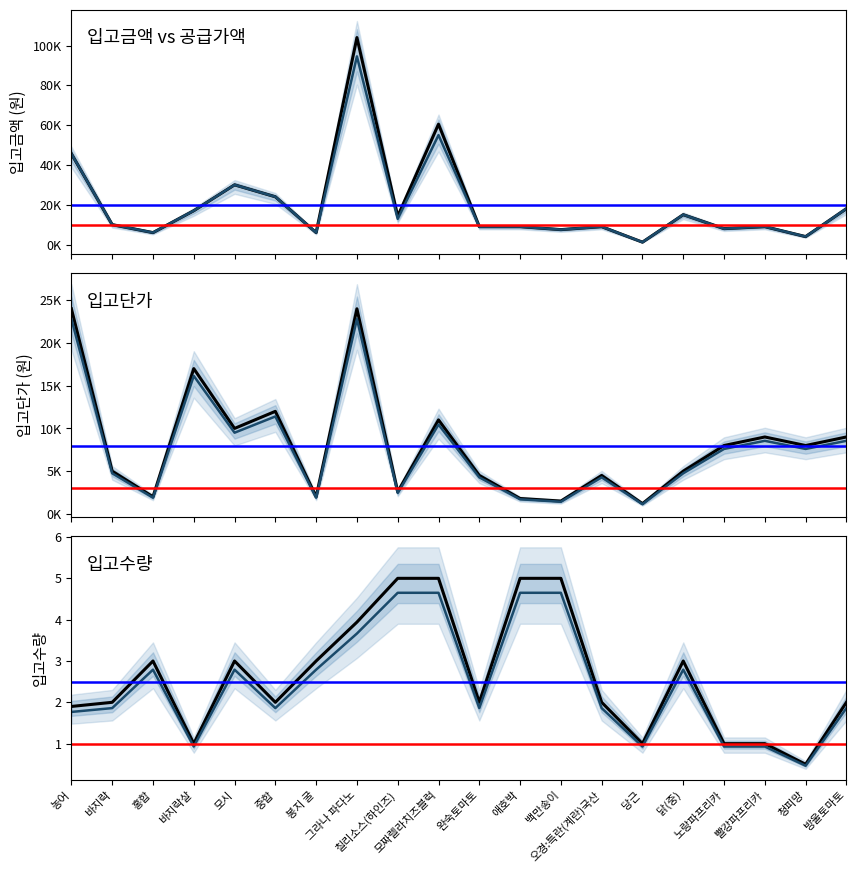

What is the difference between the maximum and second lowest values in the 입고금액 series?

100016.0